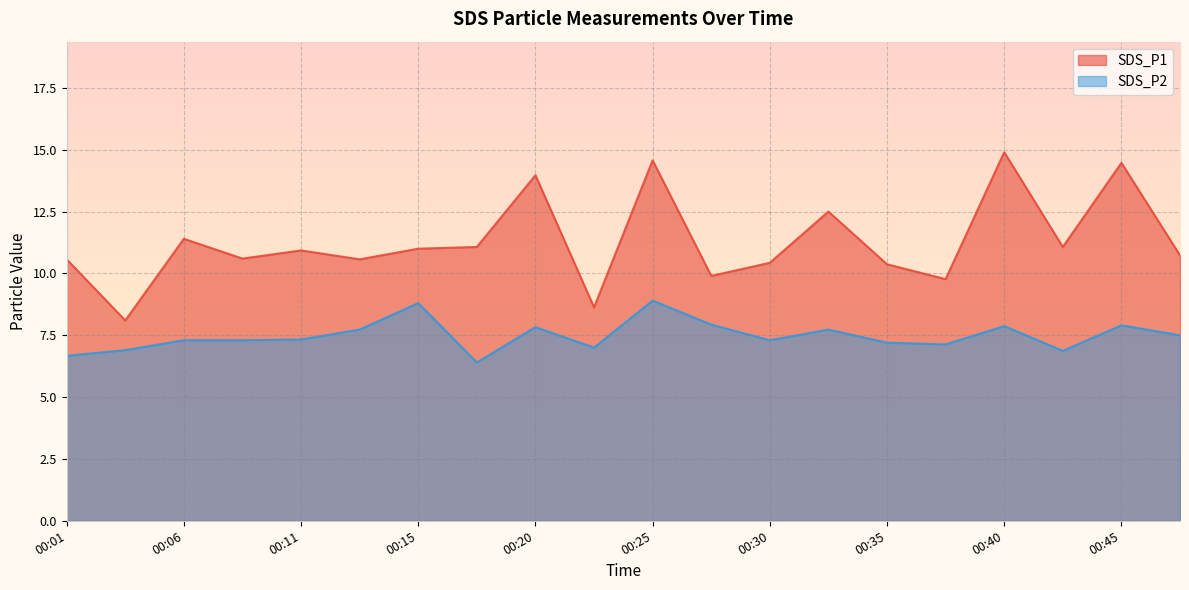

Which series has the widest spread of values?

SDS_P1